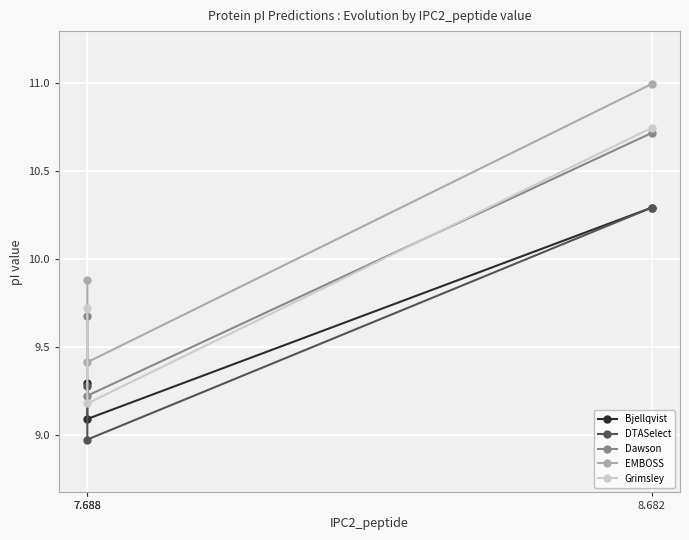

Where is DTASelect nearest to the value 9?

7.688